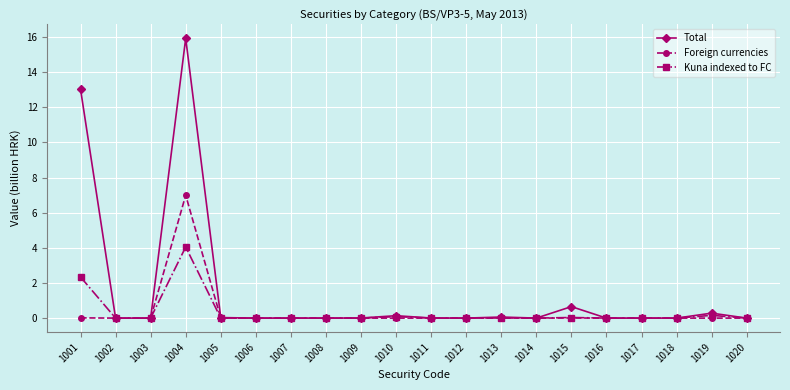

Which category has the highest value in the Foreign currencies series?

1004